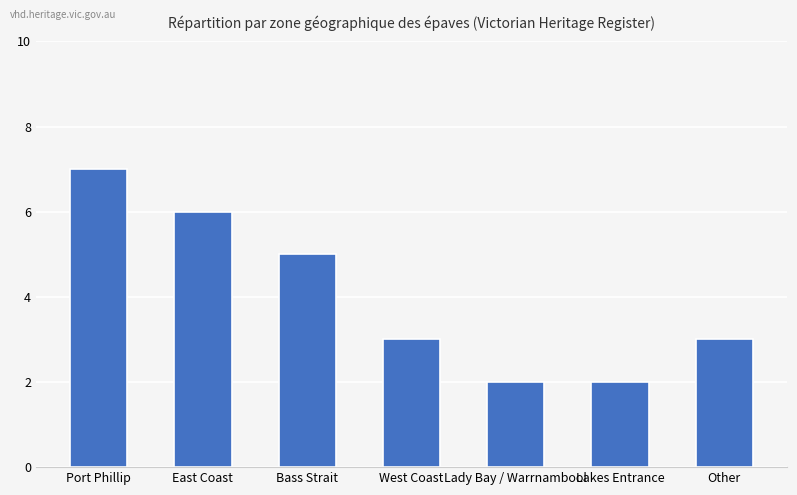

Approximately how many times larger is the value at Bass Strait compared to West Coast?

1.7